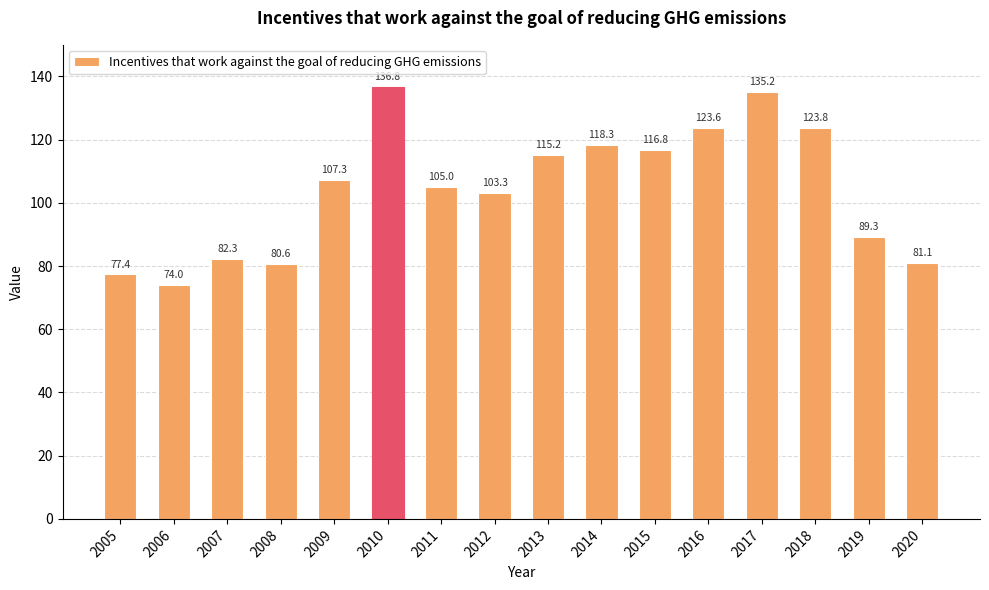

Rank the categories by value from lowest to highest.

2006, 2005, 2008, 2020, 2007, 2019, 2012, 2011, 2009, 2013, 2015, 2014, 2016, 2018, 2017, 2010